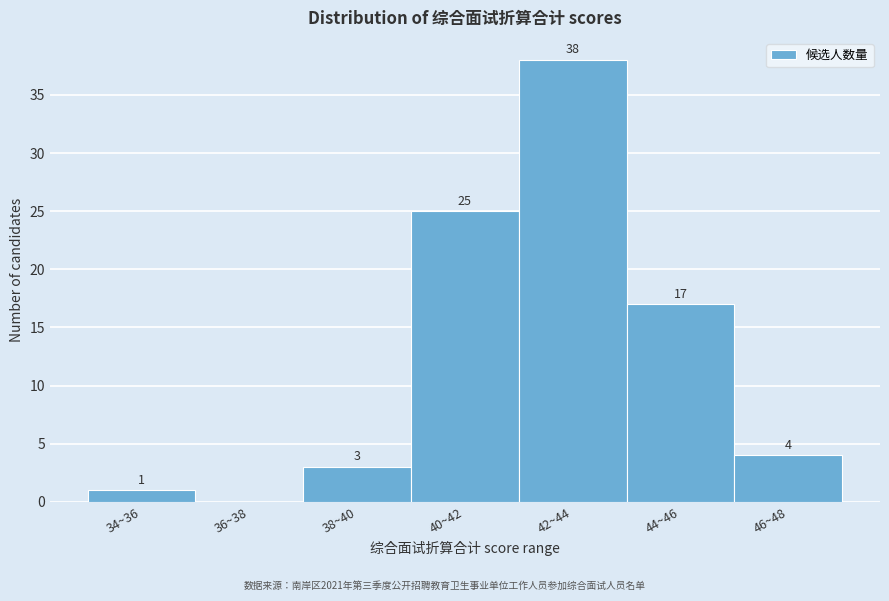

Reading left to right, list all the values displayed in this chart.

34~36=1	36~38=0	38~40=3	40~42=25	42~44=38	44~46=17	46~48=4